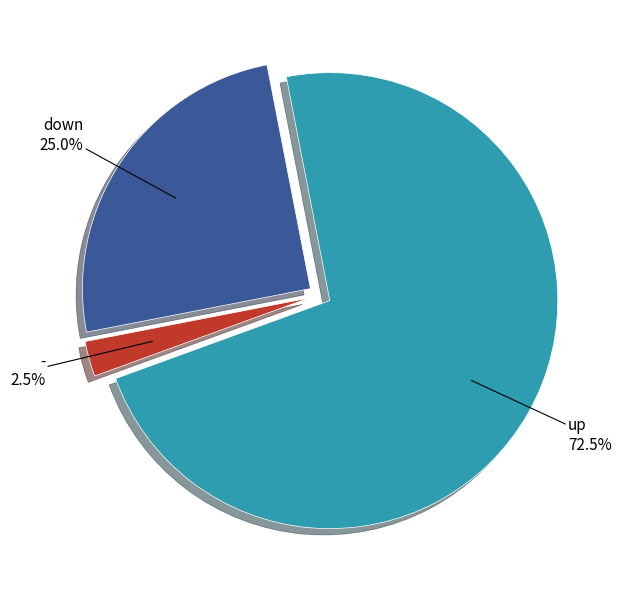

Which has a higher value, up or -?

up